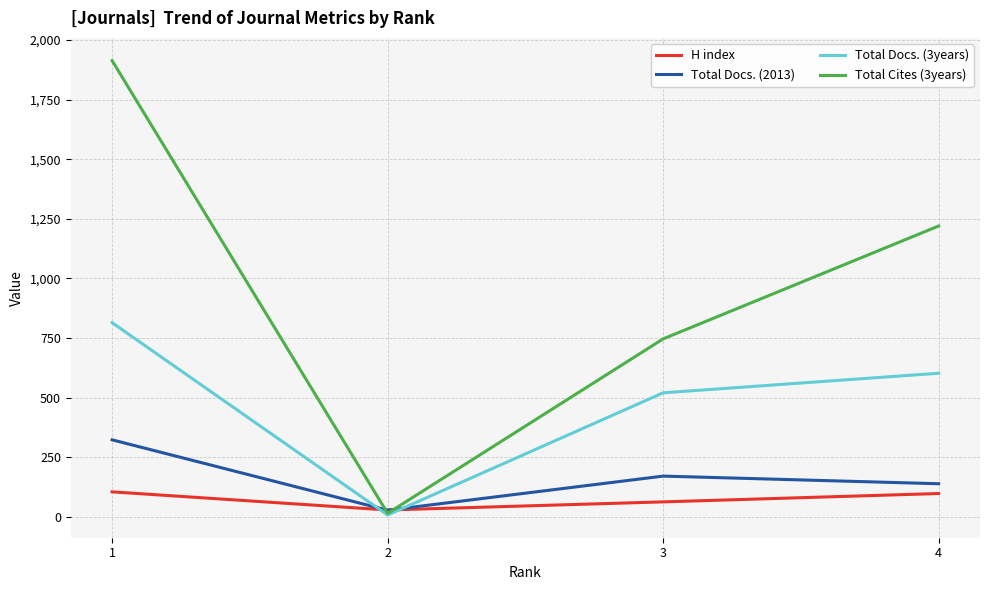

How many values in the Total Cites (3years) series are below 1220?

2